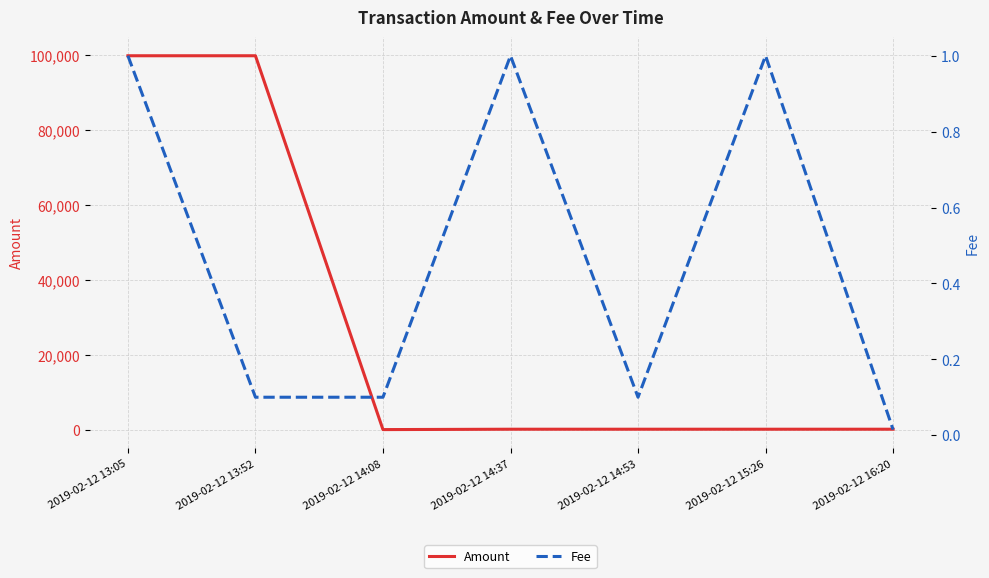

Rank the series by their maximum value, from lowest to highest.

Fee, Amount